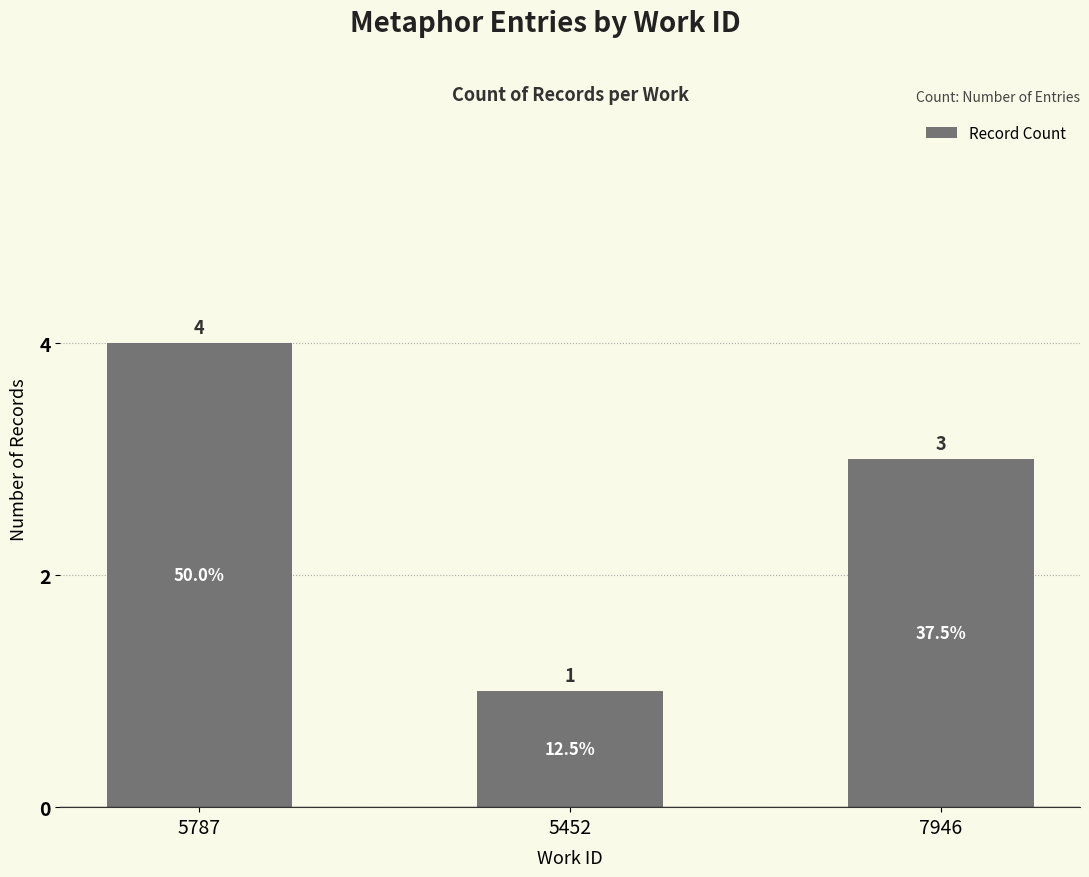

What is the sum of all values?

8